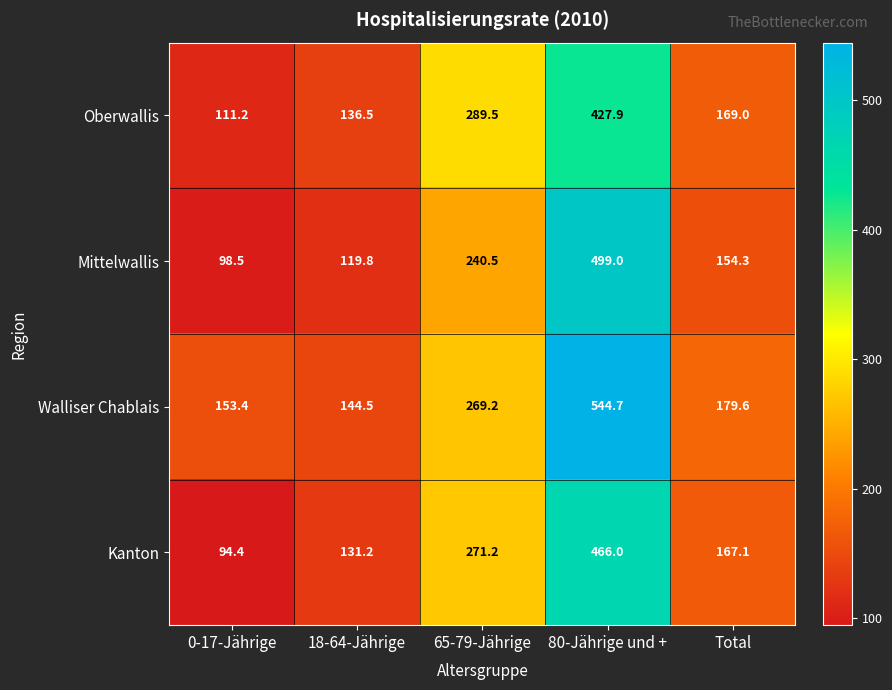

What is the sum of the Kanton values at Total and 80-Jährige und +?

633.1